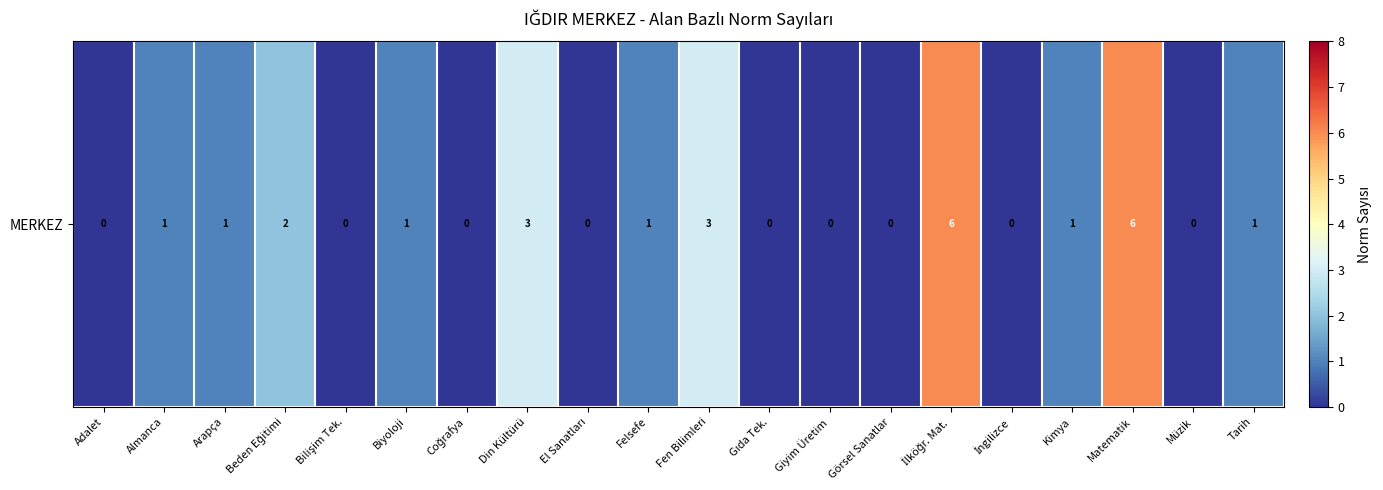

How many data points are above 1?

5